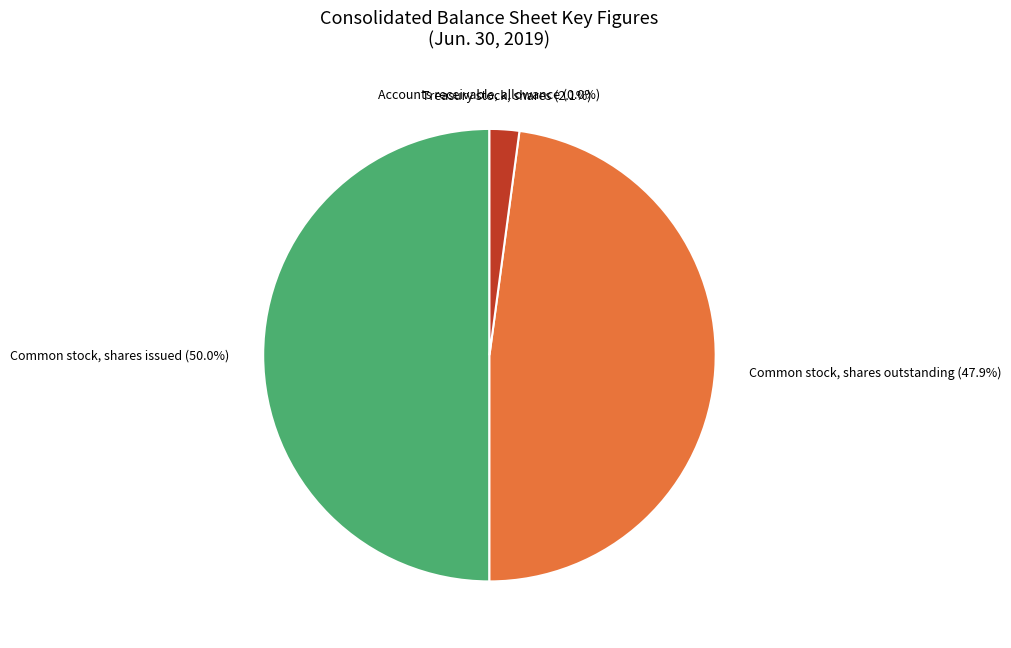

What is the ratio of the value at Common stock, shares outstanding to the value at Common stock, shares issued?

1.0